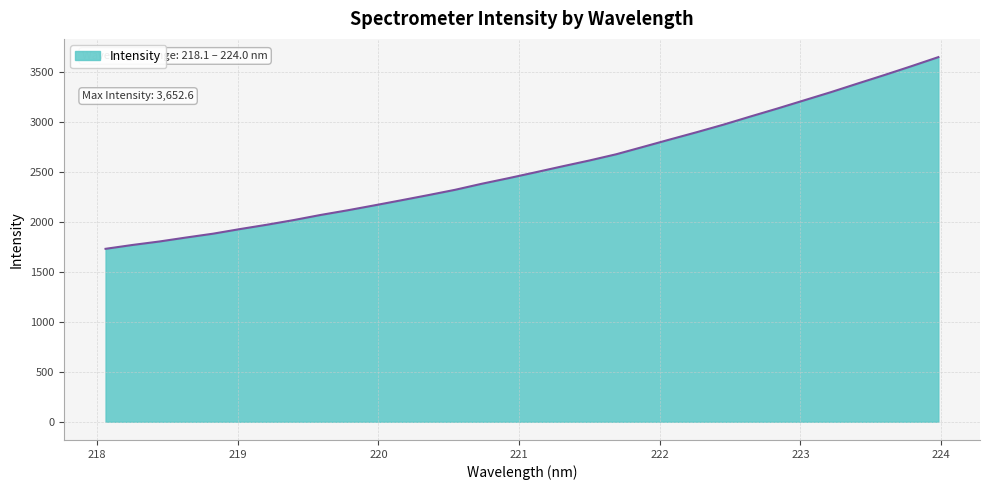

What is the minimum value shown in the chart?

1732.3